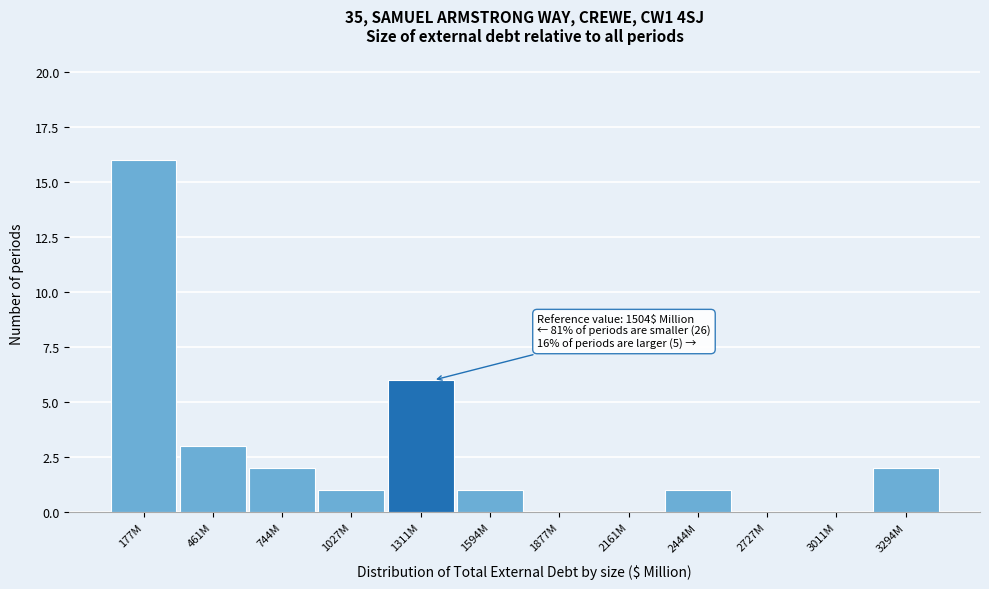

Reading left to right, extract all data points from this chart.

177M=16	461M=3	744M=2	1027M=1	1311M=6	1594M=1	1877M=0	2161M=0	2444M=1	2727M=0	3011M=0	3294M=2